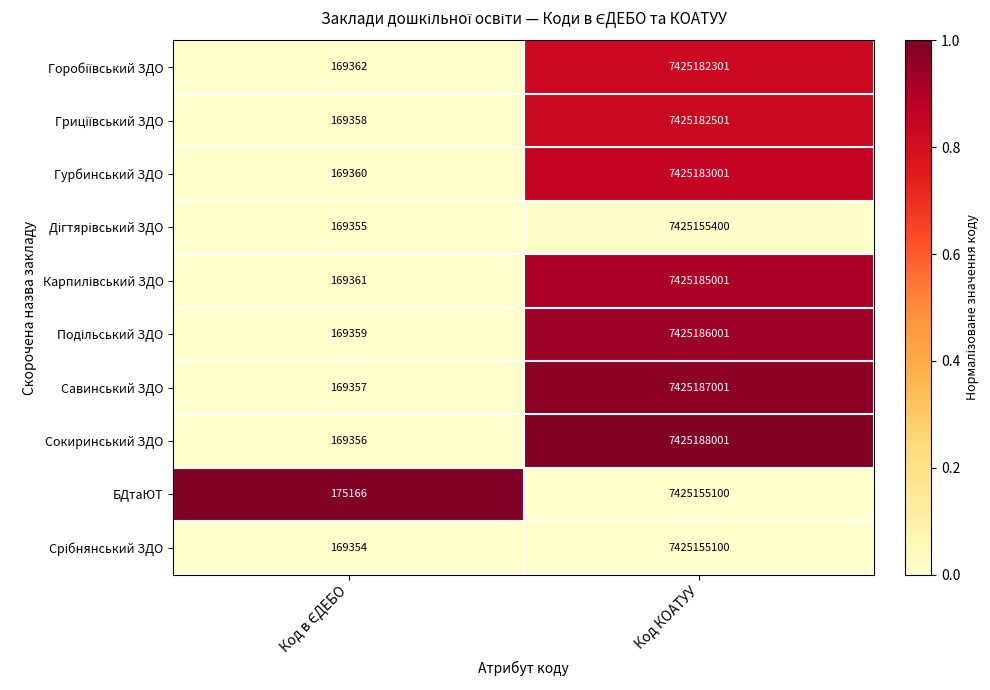

Which series has the widest spread of values?

Сокиринський ЗДО